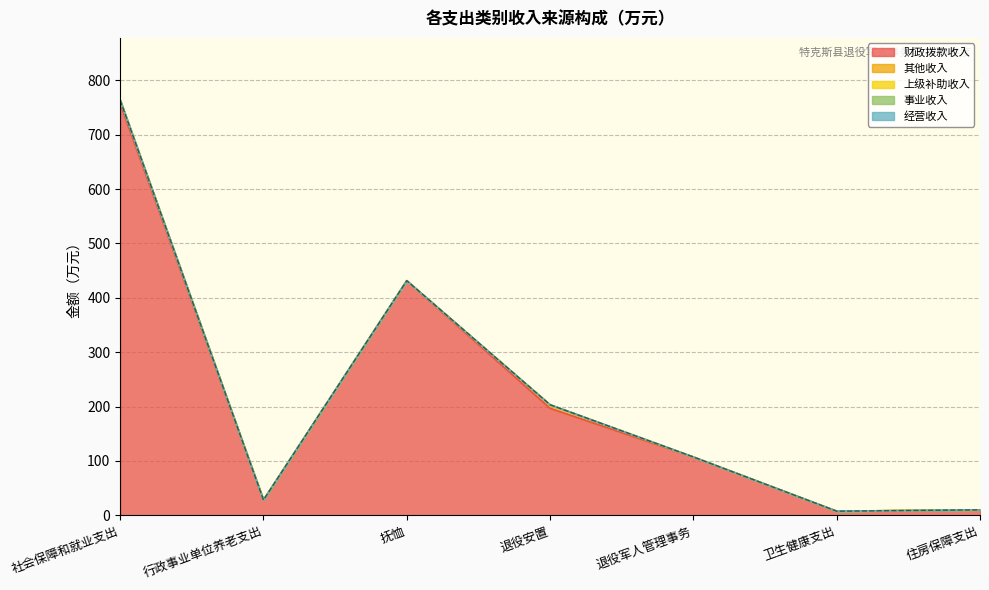

Where is 经营收入 nearest to the value 0?

社会保障和就业支出